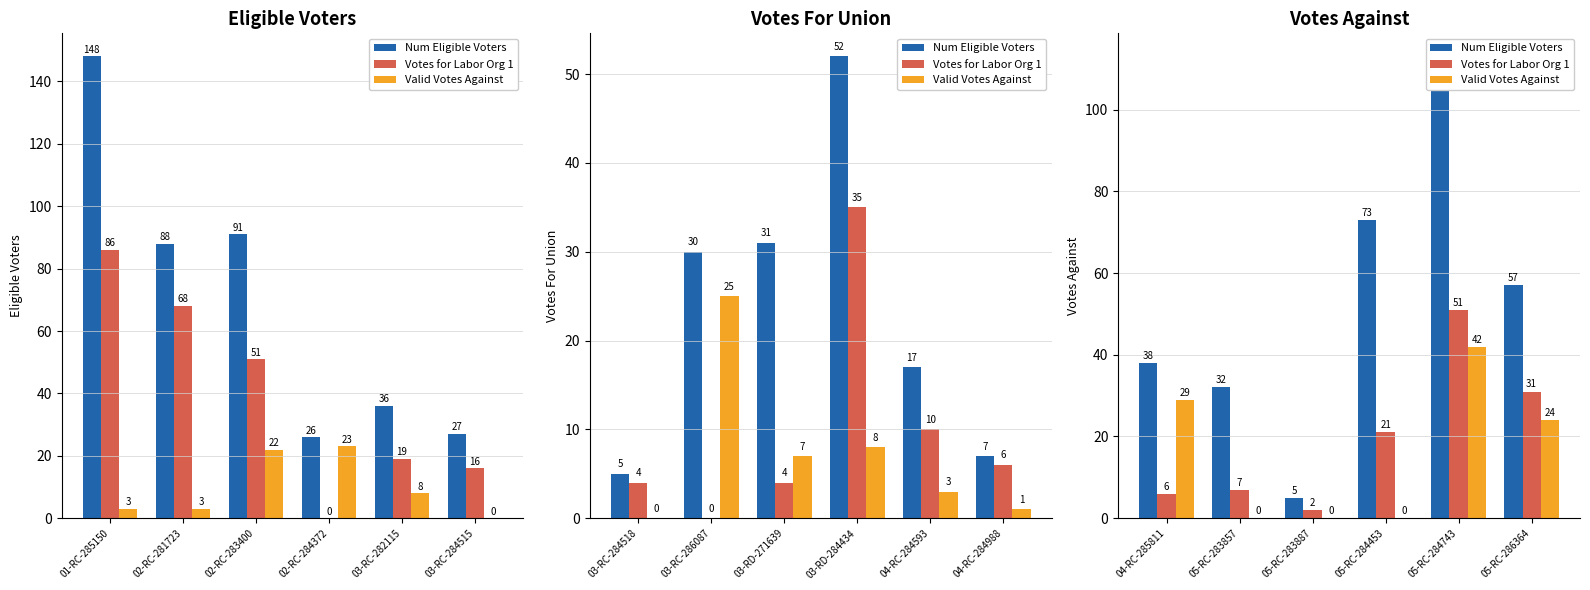

What are all the series names shown in the legend?

Num Eligible Voters, Votes for Labor Org 1, Valid Votes Against